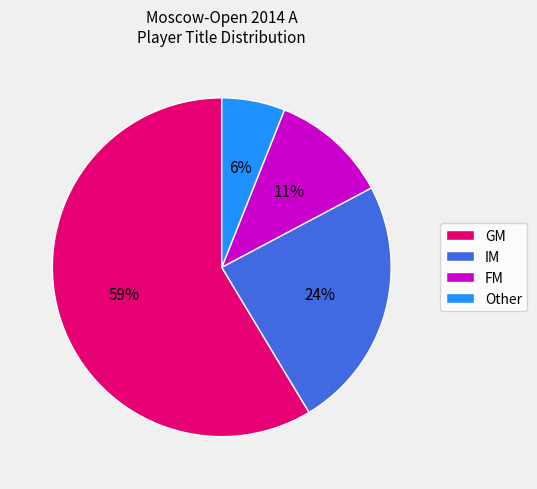

To the nearest percent, what is the average slice percentage?

25%